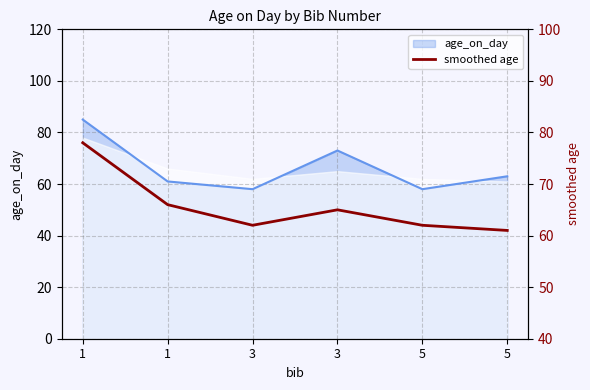

Approximately how many times larger is the value at 3 compared to 5?

1.0